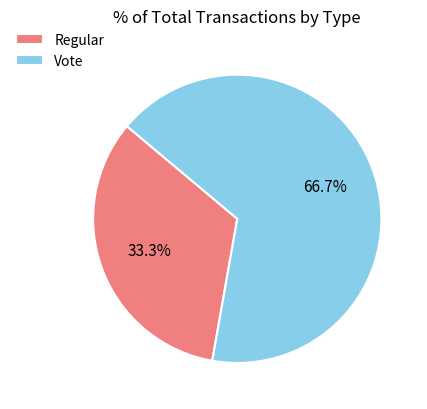

Which slice is the smallest?

Regular